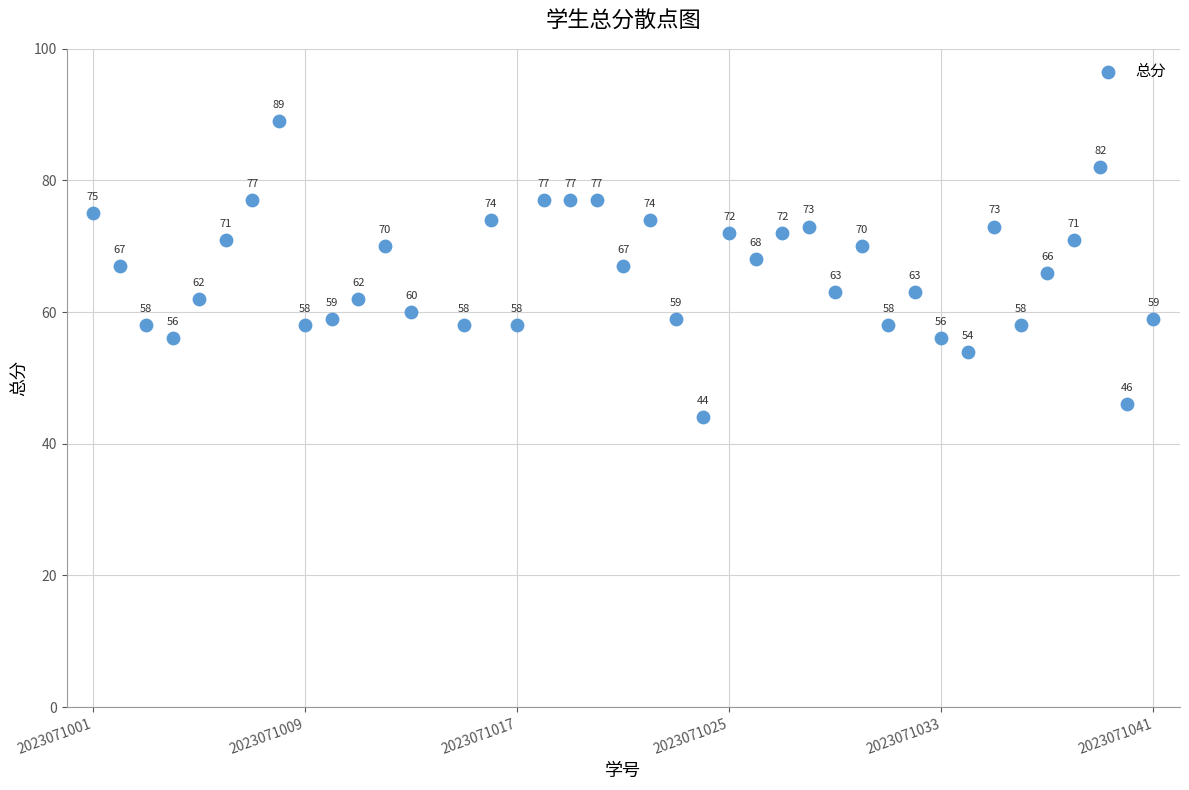

What Y value in the scatter plot is closest to 66?

66